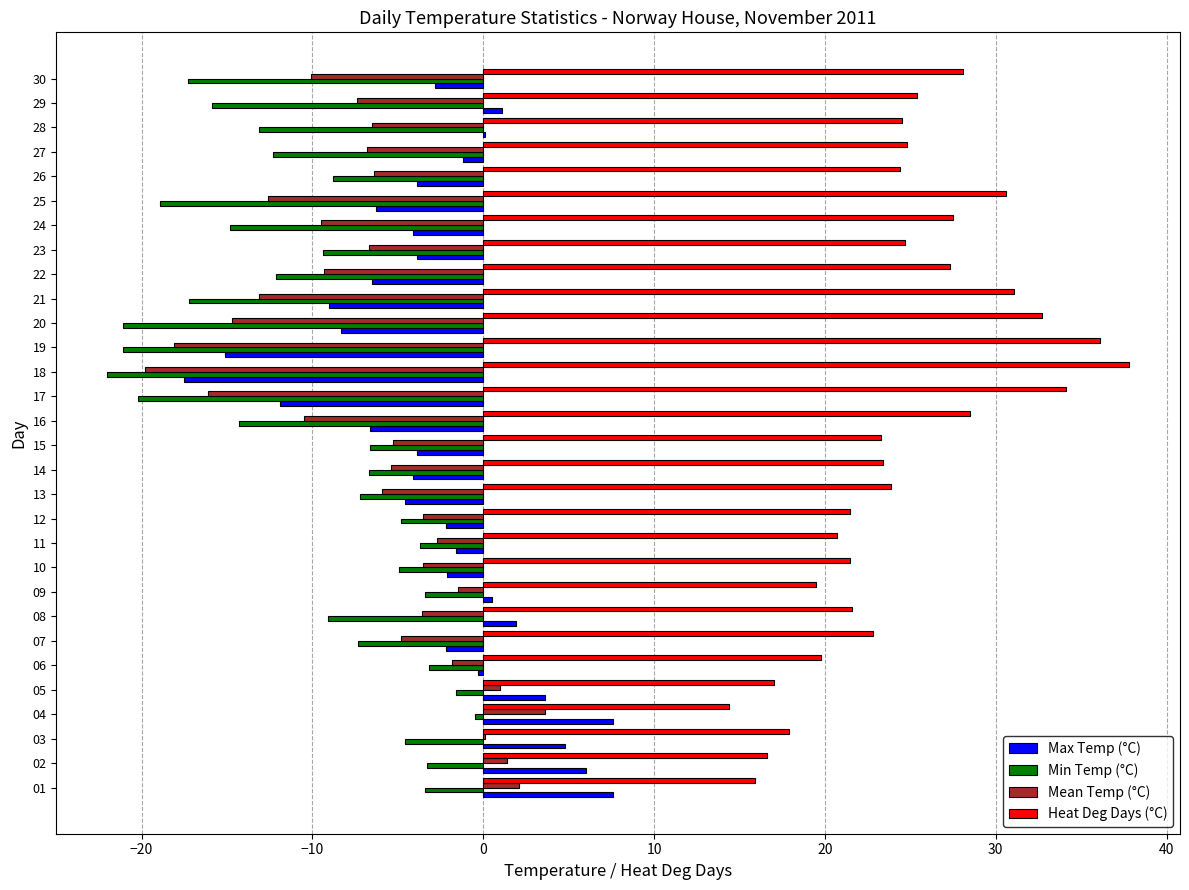

What is the total value across all series at 01?

22.2